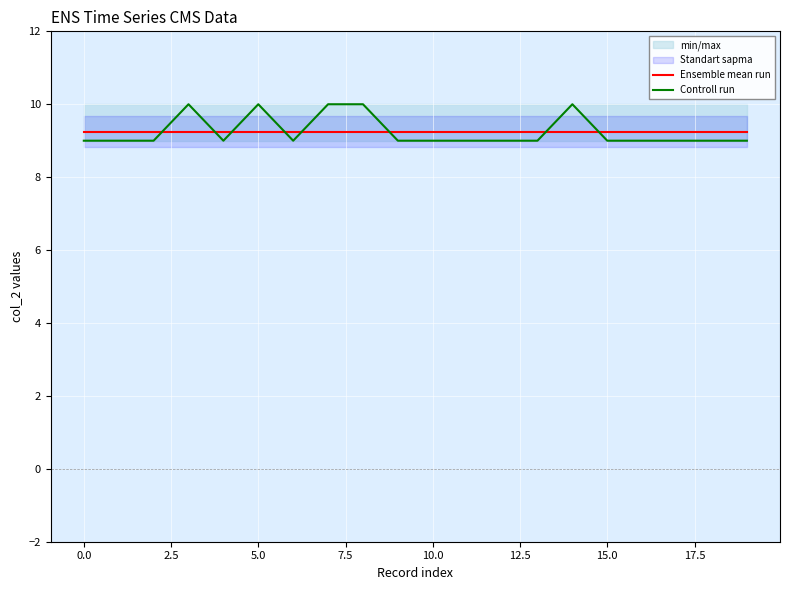

What is the average value of the Ensemble mean run series?

9.2